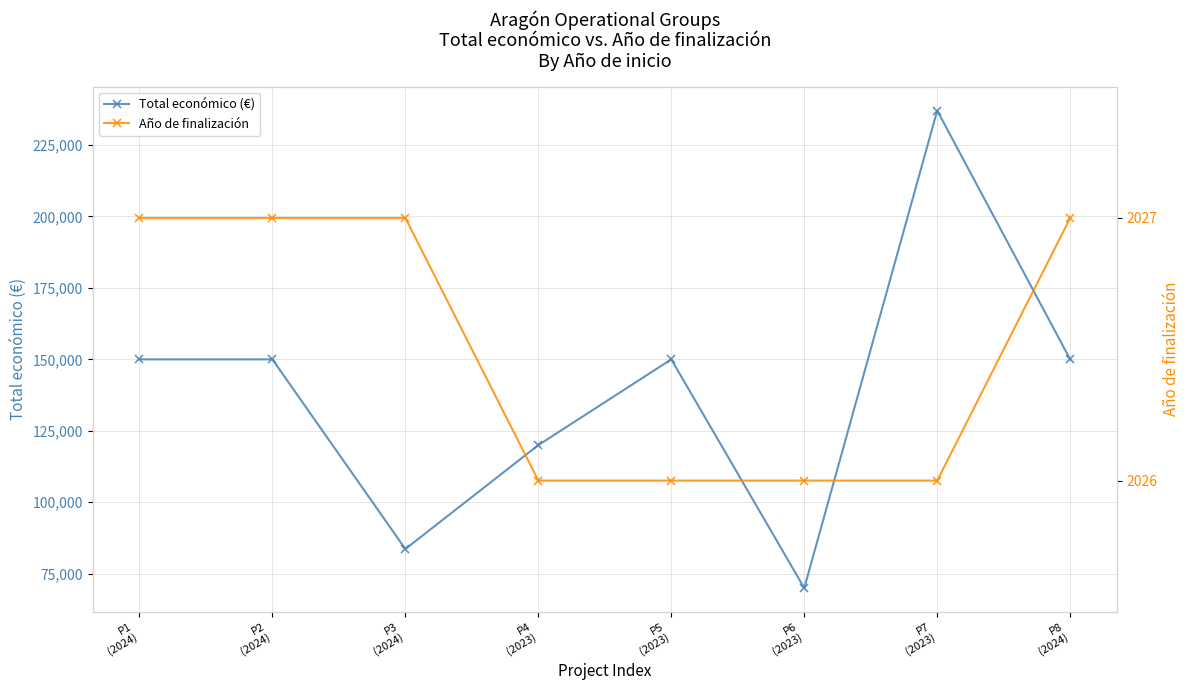

Which series changed the most between P1
(2024) and P6
(2023)?

Total económico (€)